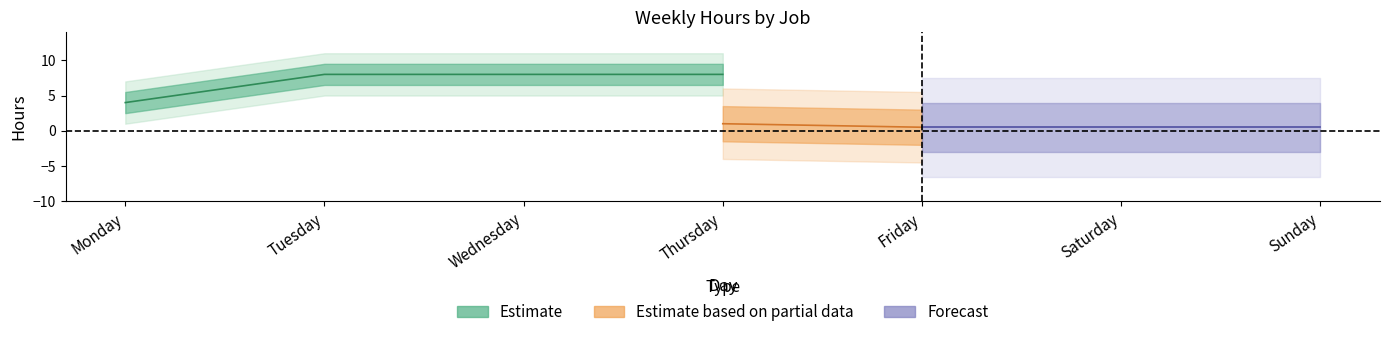

Is this an area chart (filled region under the line)?

No